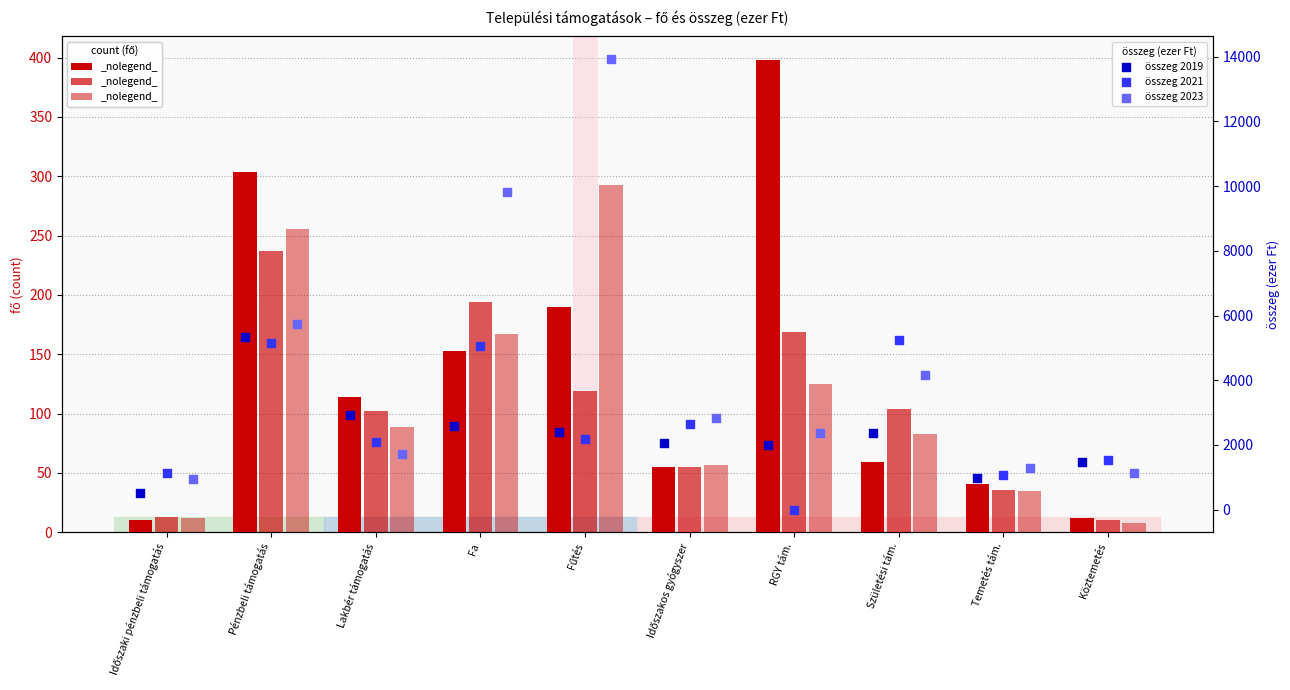

Is the value of összeg 2023 at Fűtés greater than the value of fő 2019 at Fa?

Yes